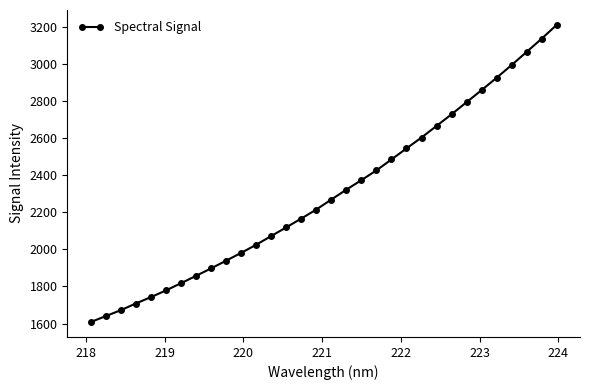

Count the number of categories in the chart.

32